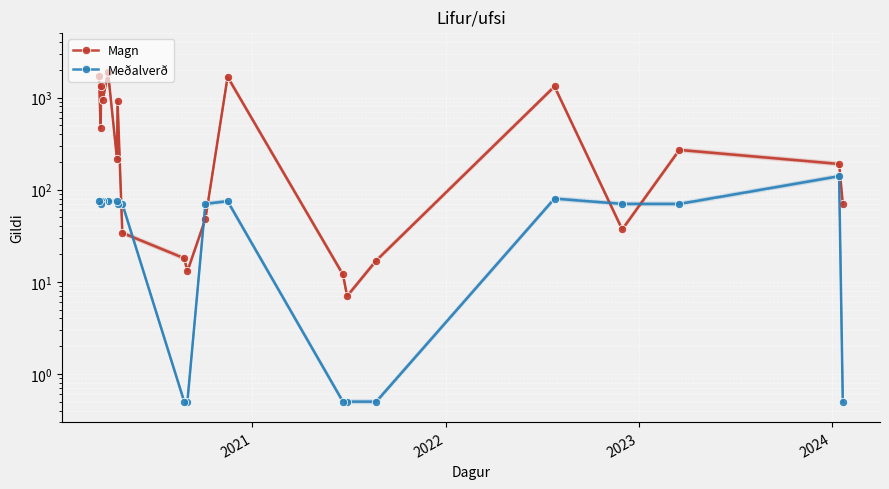

True or false: Meðalverð has a value of 97.3 at 18.

False